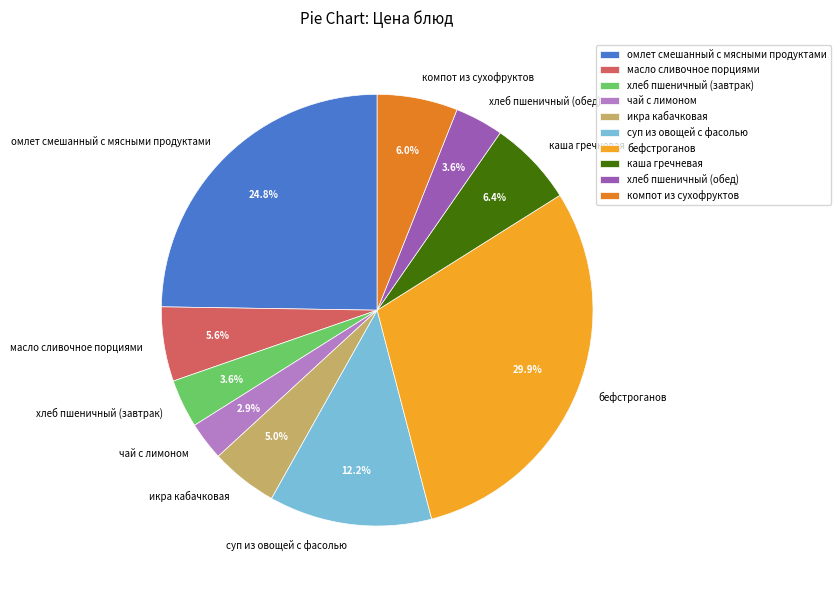

How many slices are in this pie chart?

10